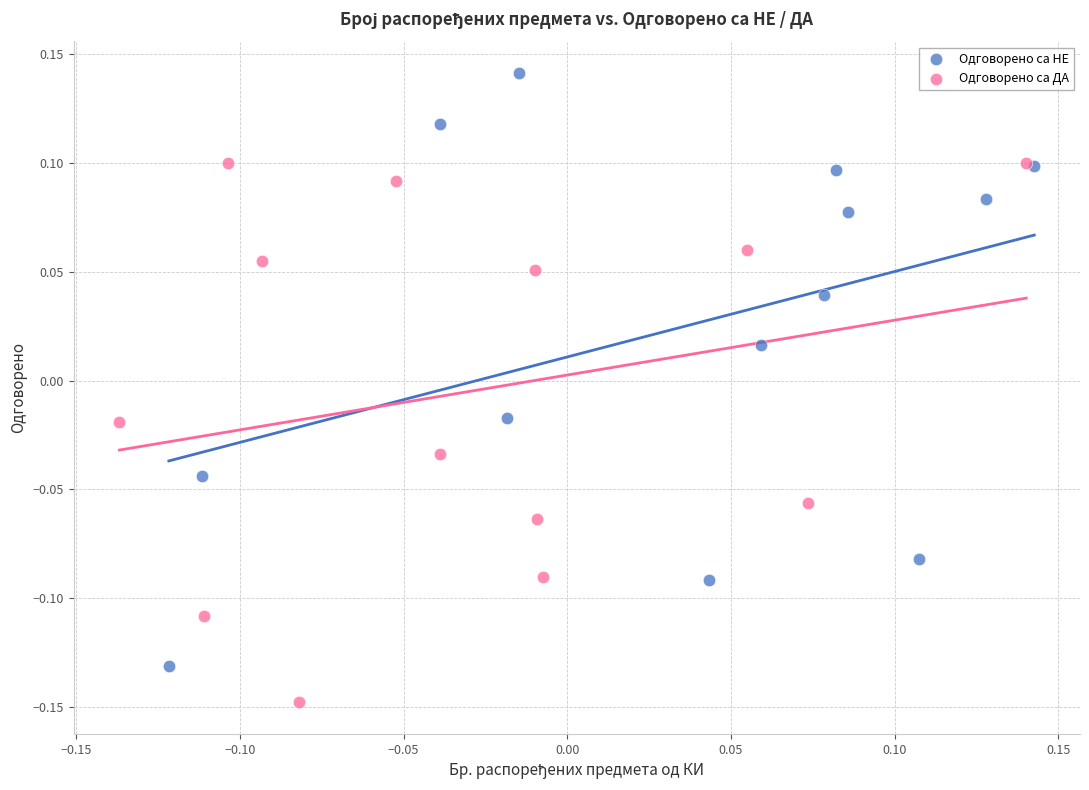

Which series reaches the maximum Y coordinate?

Одговорено са НЕ